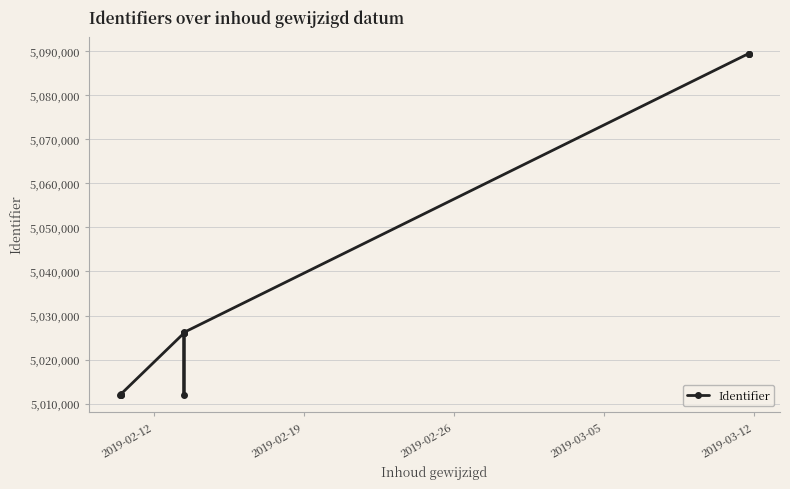

What is the sum of all values?

65458821